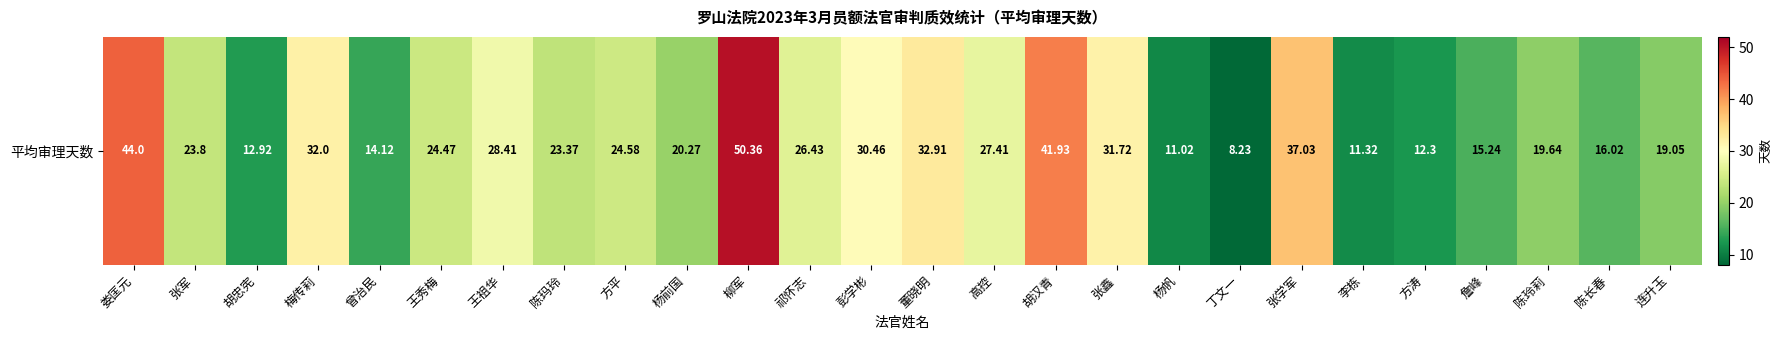

Which has a higher value, 陈玲莉 or 胡忠宪?

陈玲莉